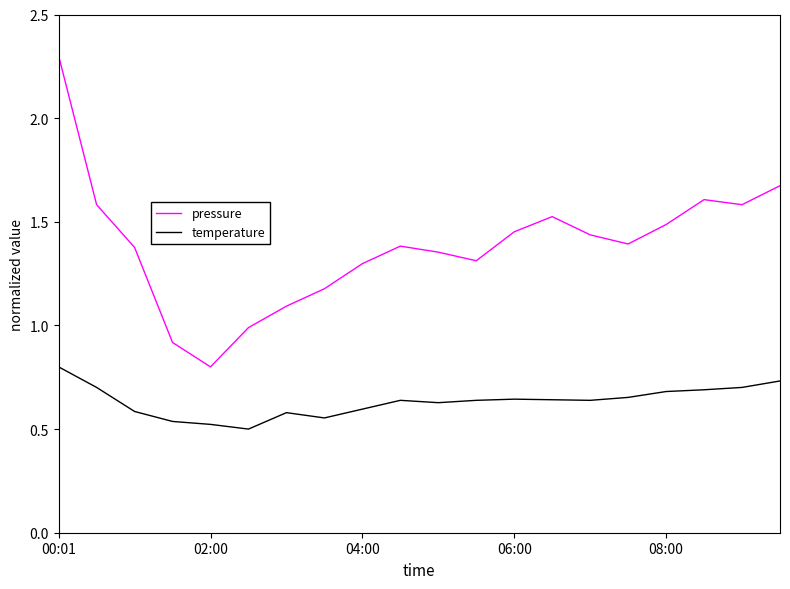

What is the minimum value for pressure?

0.8